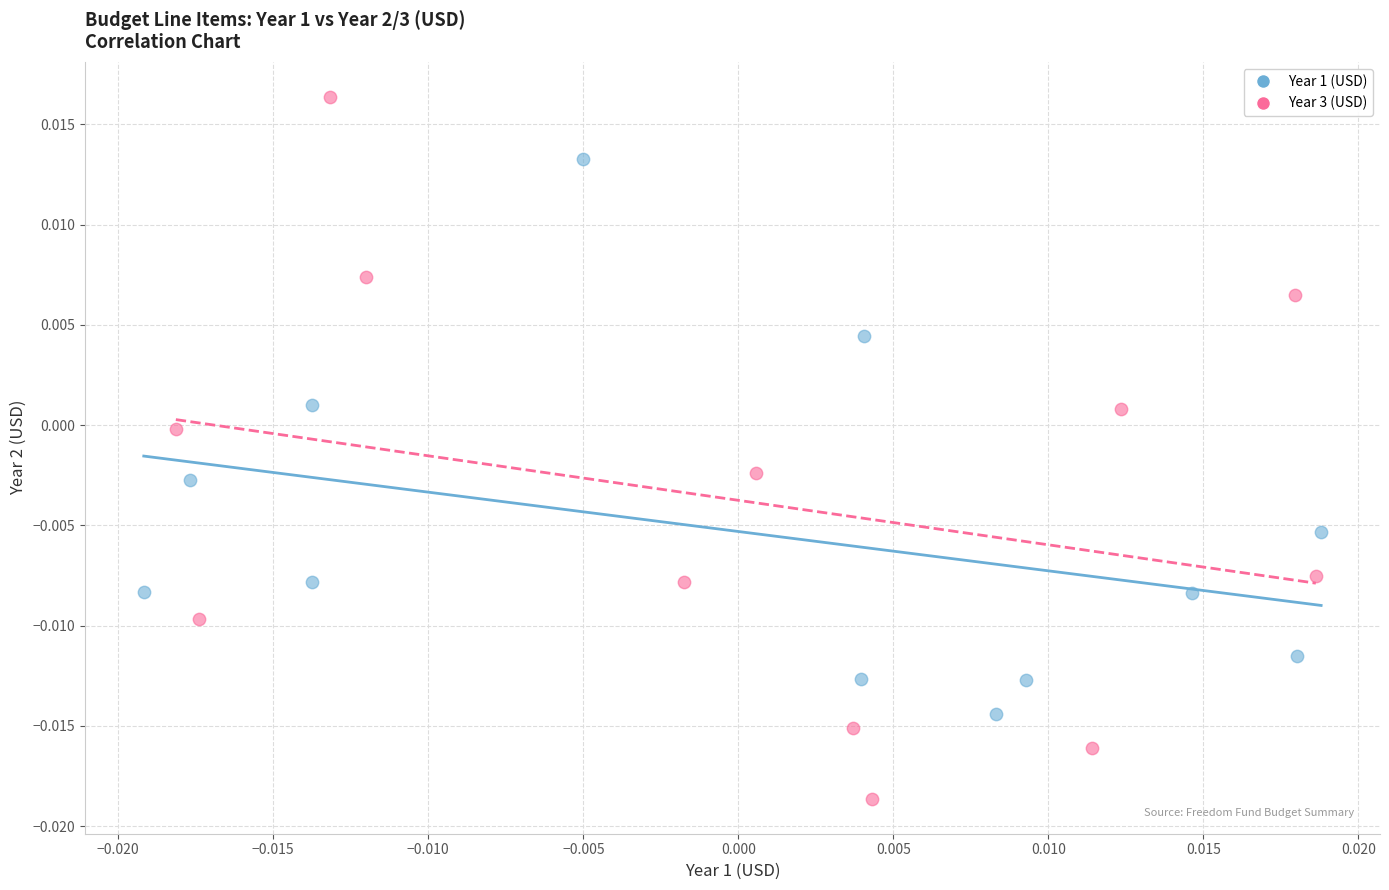

Which series contains the highest Y value?

Year 3 (USD)